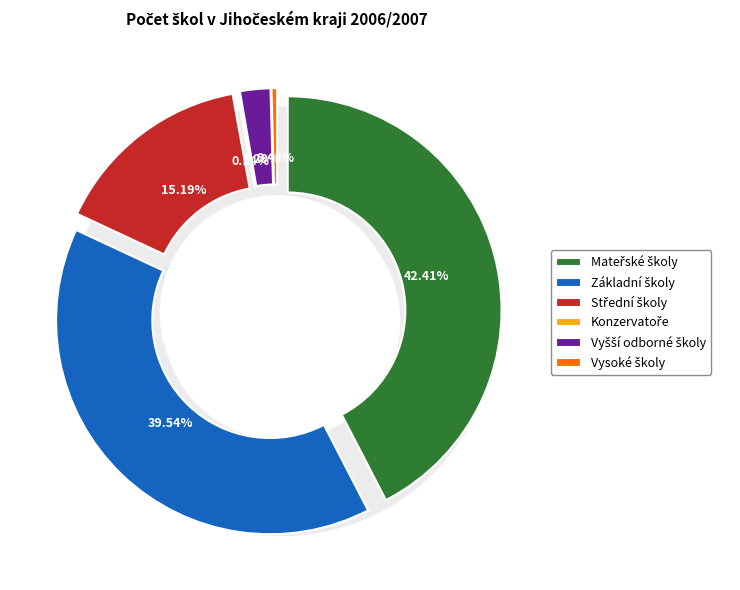

What percentage do Vysoké školy and Konzervatoře together represent?

0.6%